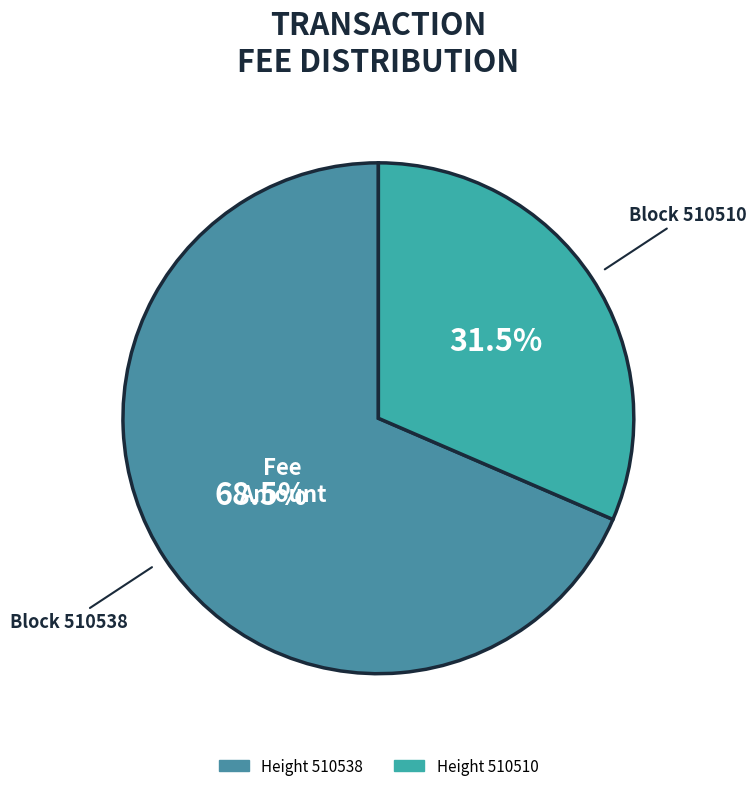

How many segments does this pie chart have?

2